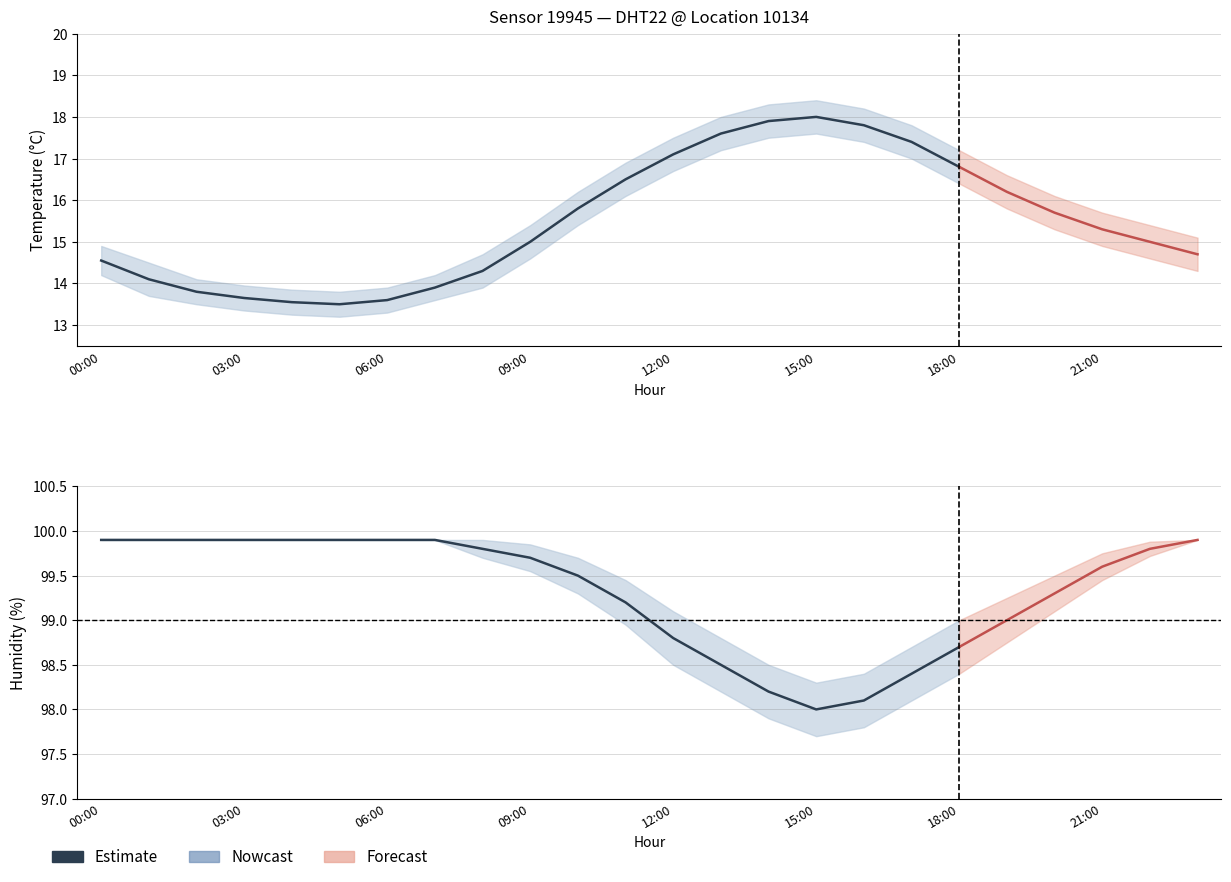

What is the ratio of the value at 10 to the value at 17?

1.0